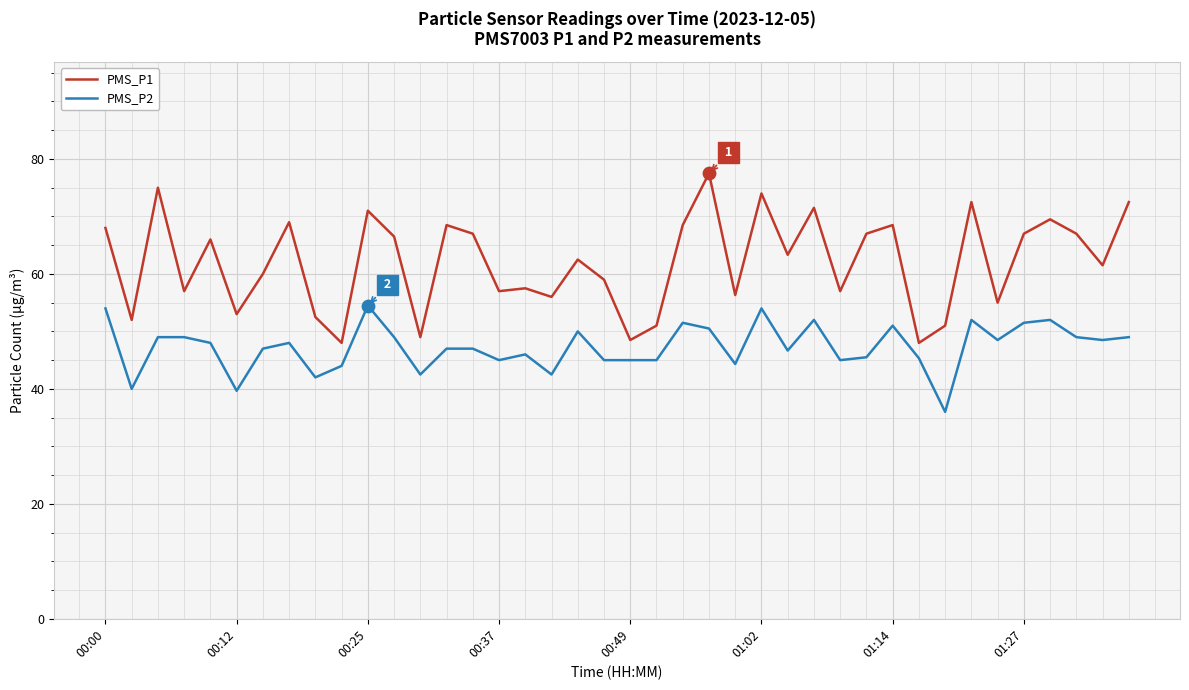

Which series has the widest spread of values?

PMS_P1